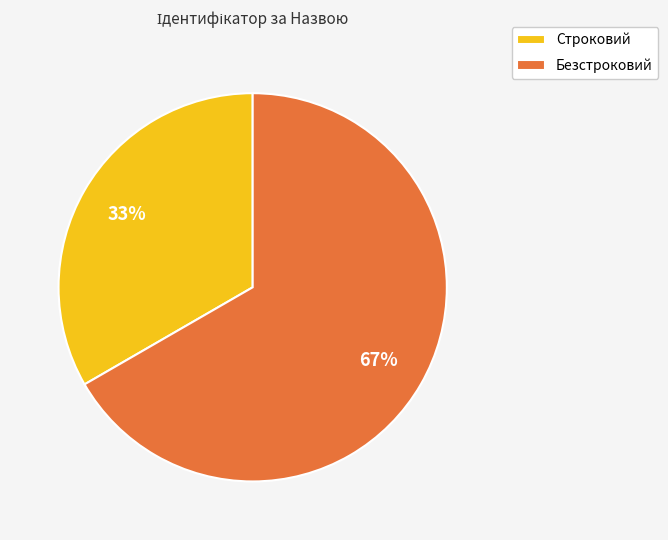

To the nearest percent, what portion does Безстроковий represent?

67%